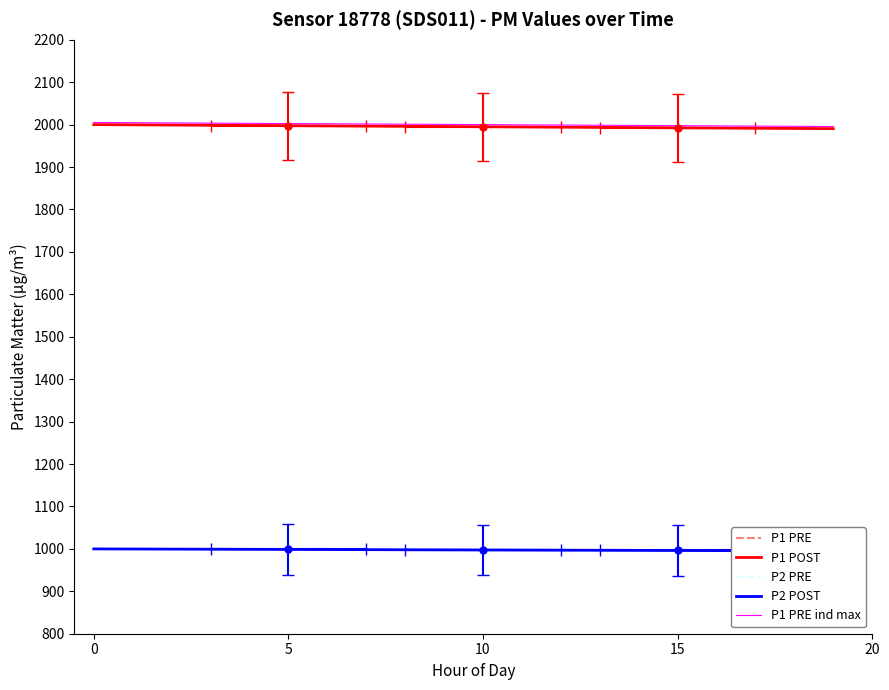

Is it true that P1 equals 2846.7 at 19?

False